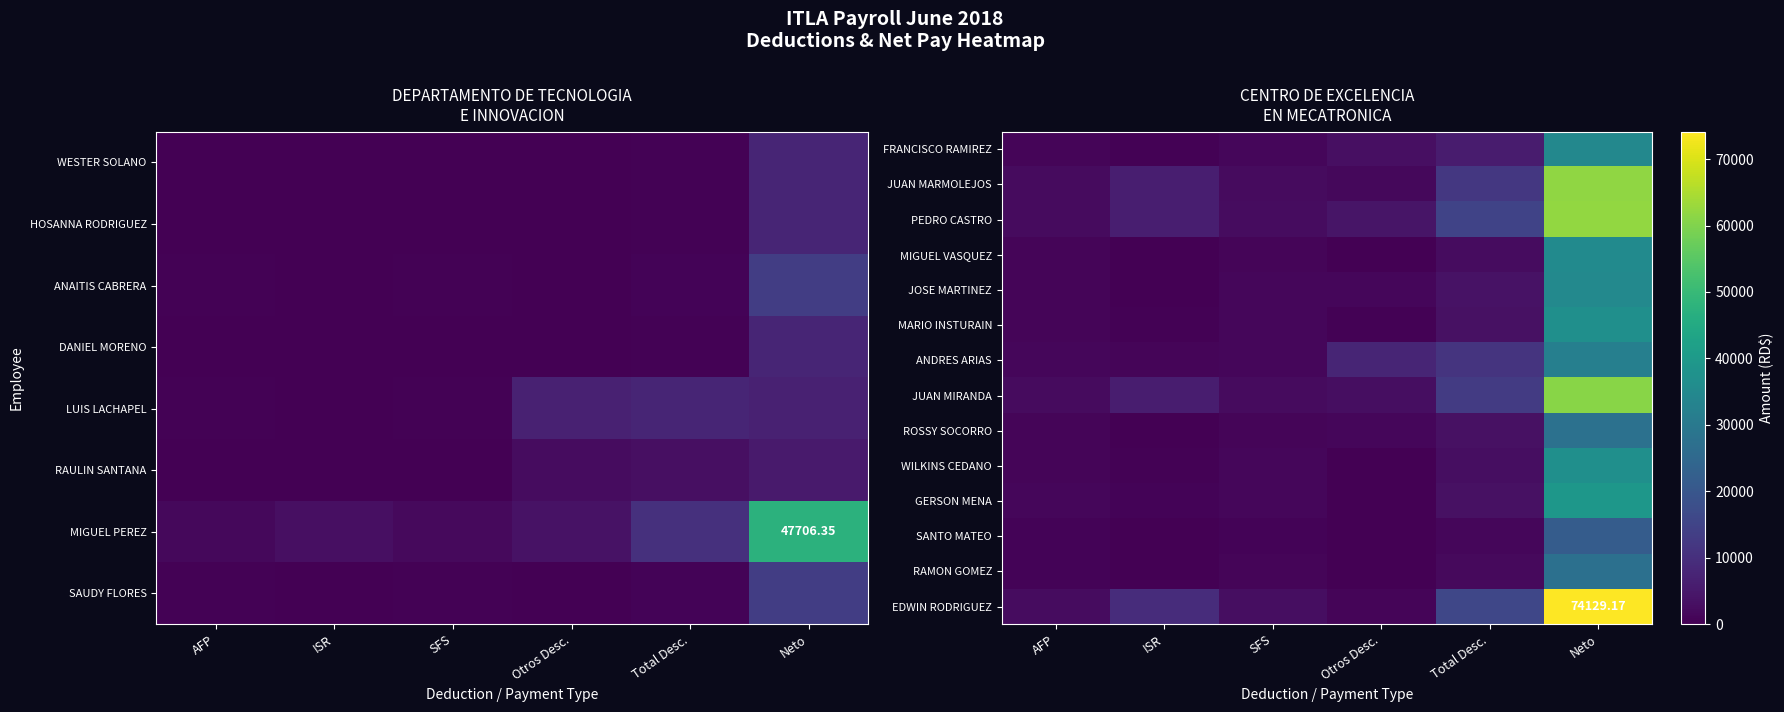

What is the maximum value shown in the chart?

74129.2